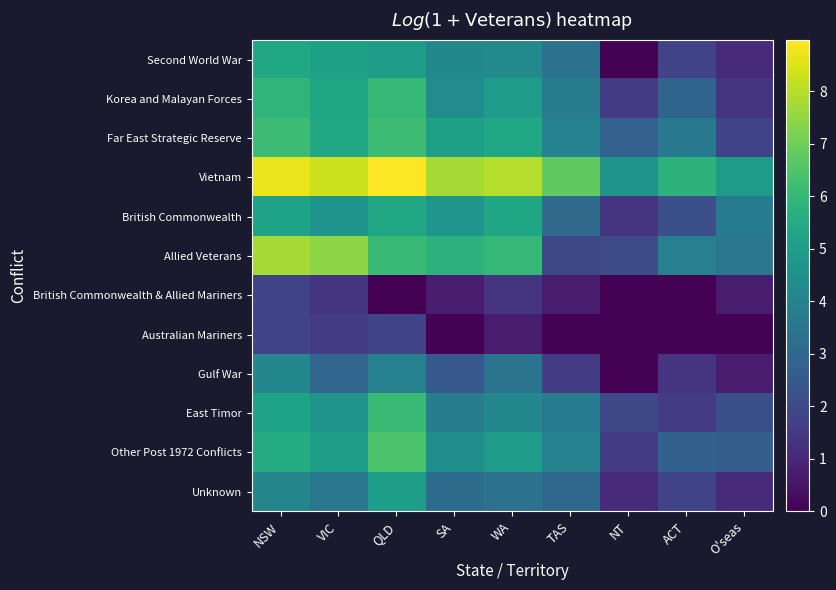

Which label corresponds to the largest value in the chart?

QLD